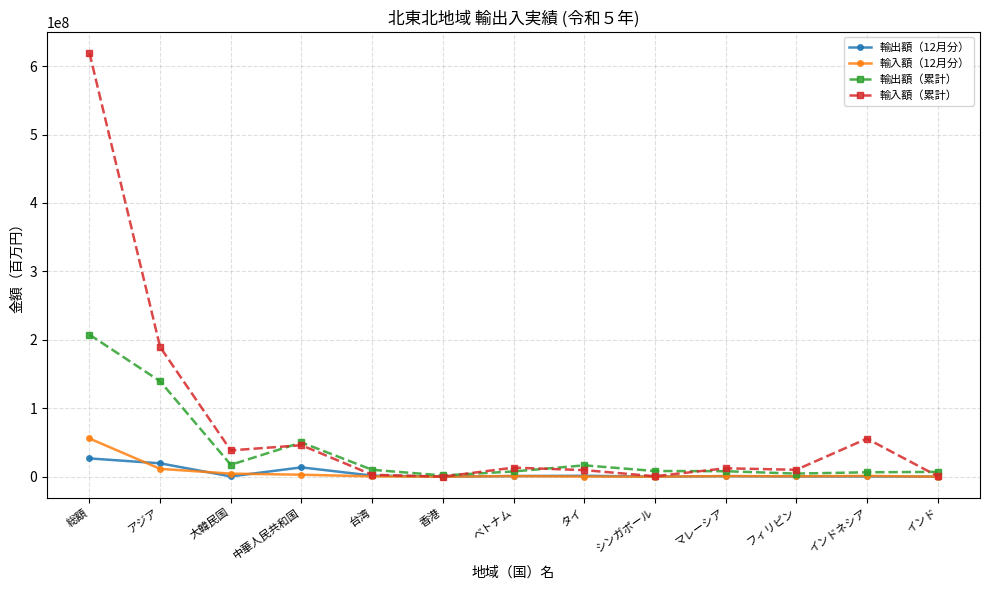

What position from the left is 大韓民国?

3